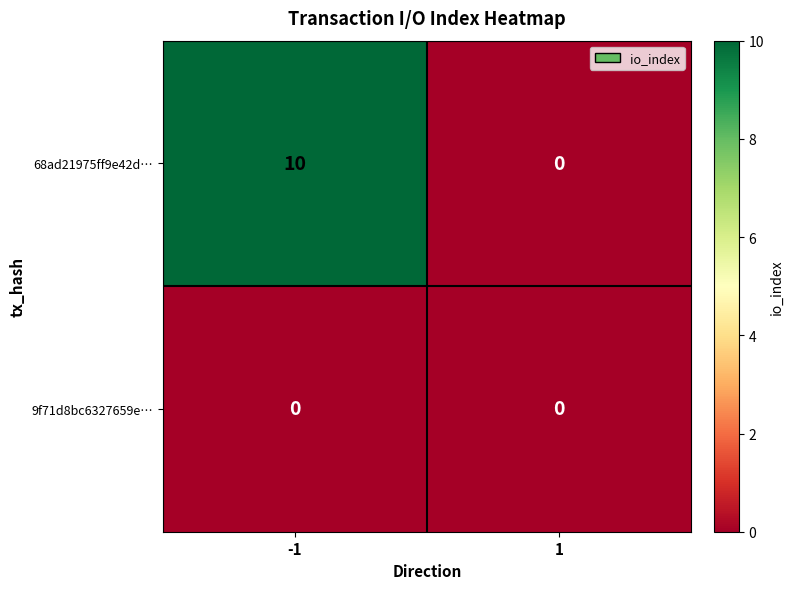

At how many categories does at least one series exceed 4?

1